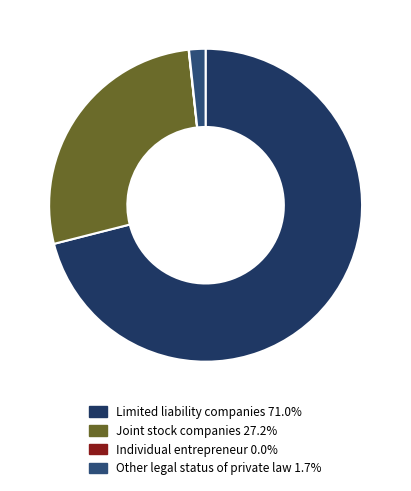

What is the smallest slice in the pie chart?

Individual entrepreneur